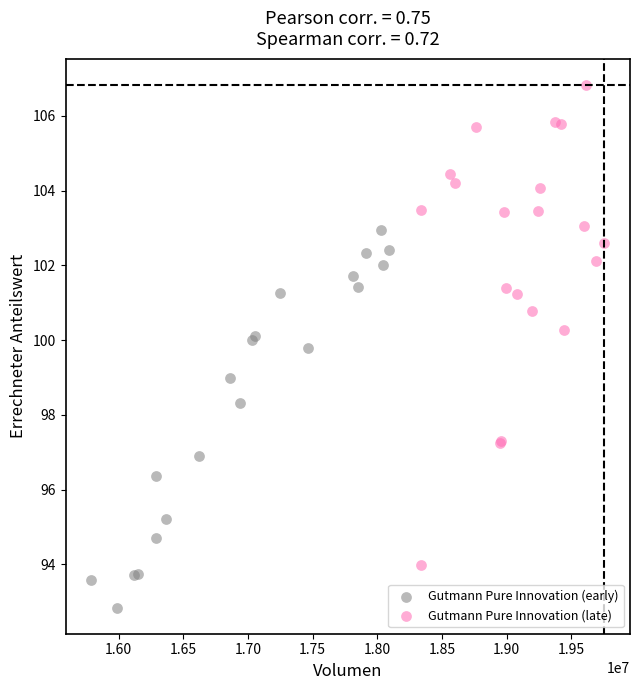

Which series contains the highest Y value?

Gutmann Pure Innovation (late)